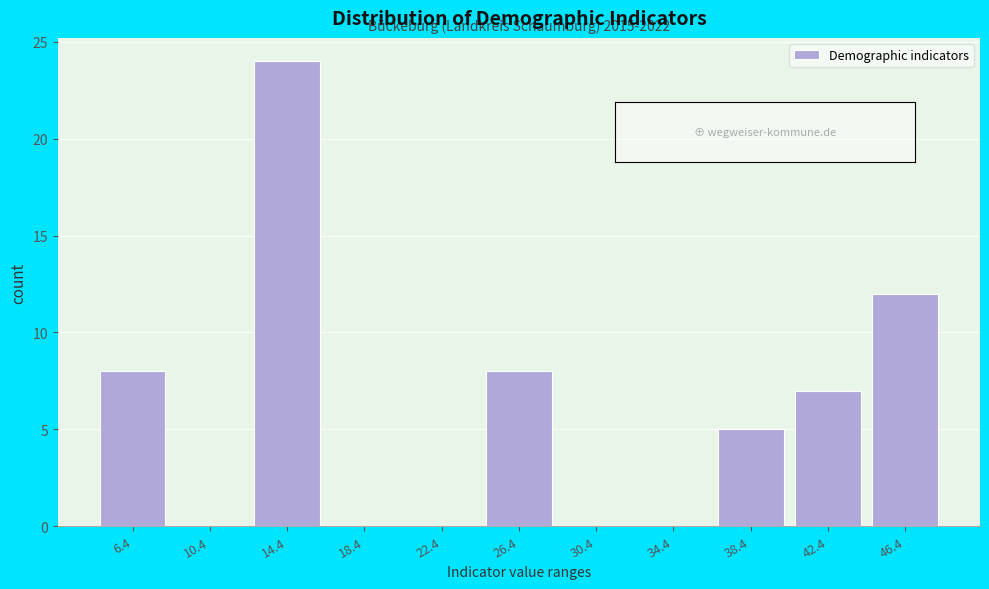

Reading right to left, transcribe all the data shown in this chart.

46.4=12	42.4=7	38.4=5	34.4=0	30.4=0	26.4=8	22.4=0	18.4=0	14.4=24	10.4=0	6.4=8